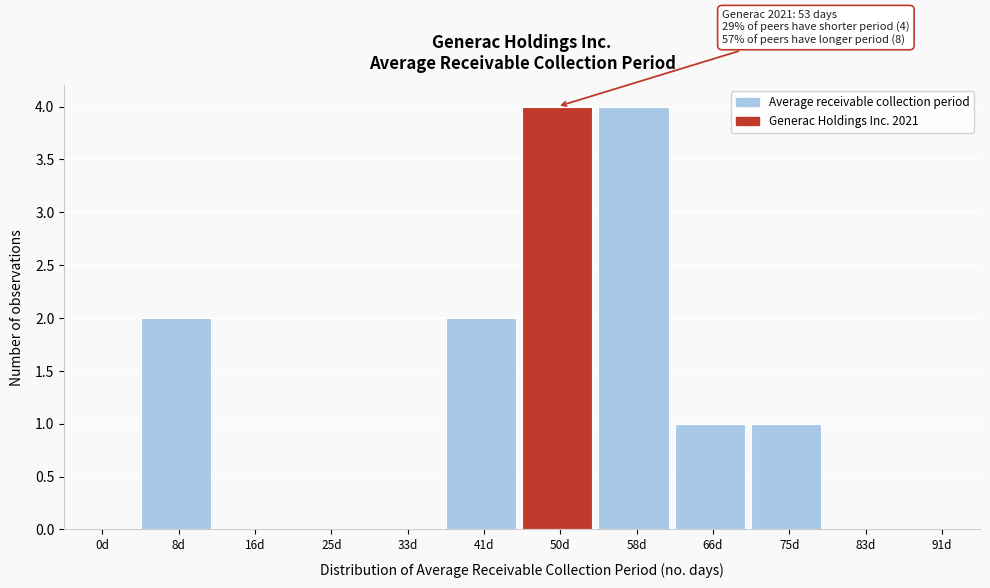

Reading left to right, extract all data points from this chart.

0d=0	8d=2	16d=0	25d=0	33d=0	41d=2	50d=4	58d=4	66d=1	75d=1	83d=0	91d=0